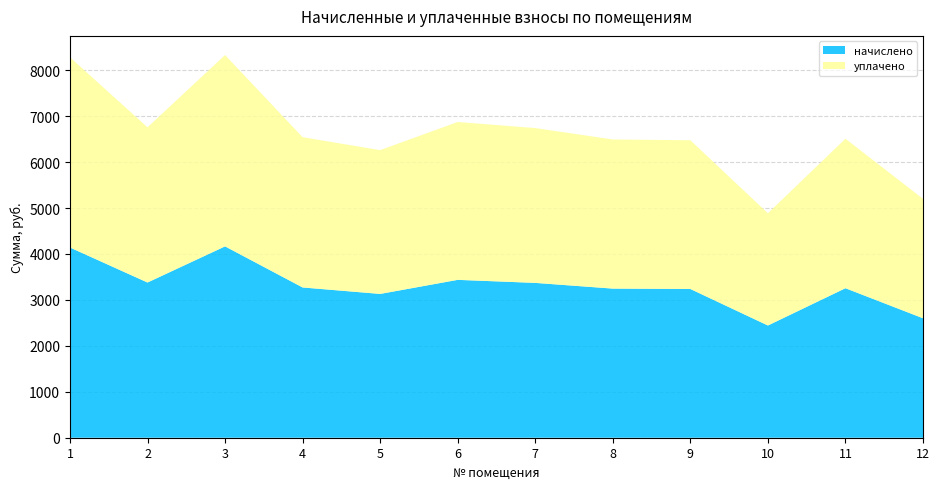

Reading left to right, transcribe all the data shown in this chart.

начислено: 1=4140.0	2=3378.2	3=4164.8	4=3270.6	5=3129.8	6=3436.2	7=3370.0	8=3245.8	9=3237.5	10=2442.6	11=3254.0	12=2599.9
уплачено: 1=4140.0	2=3378.2	3=4164.8	4=3270.6	5=3129.8	6=3436.2	7=3370.0	8=3245.8	9=3237.5	10=2442.6	11=3254.0	12=2599.9